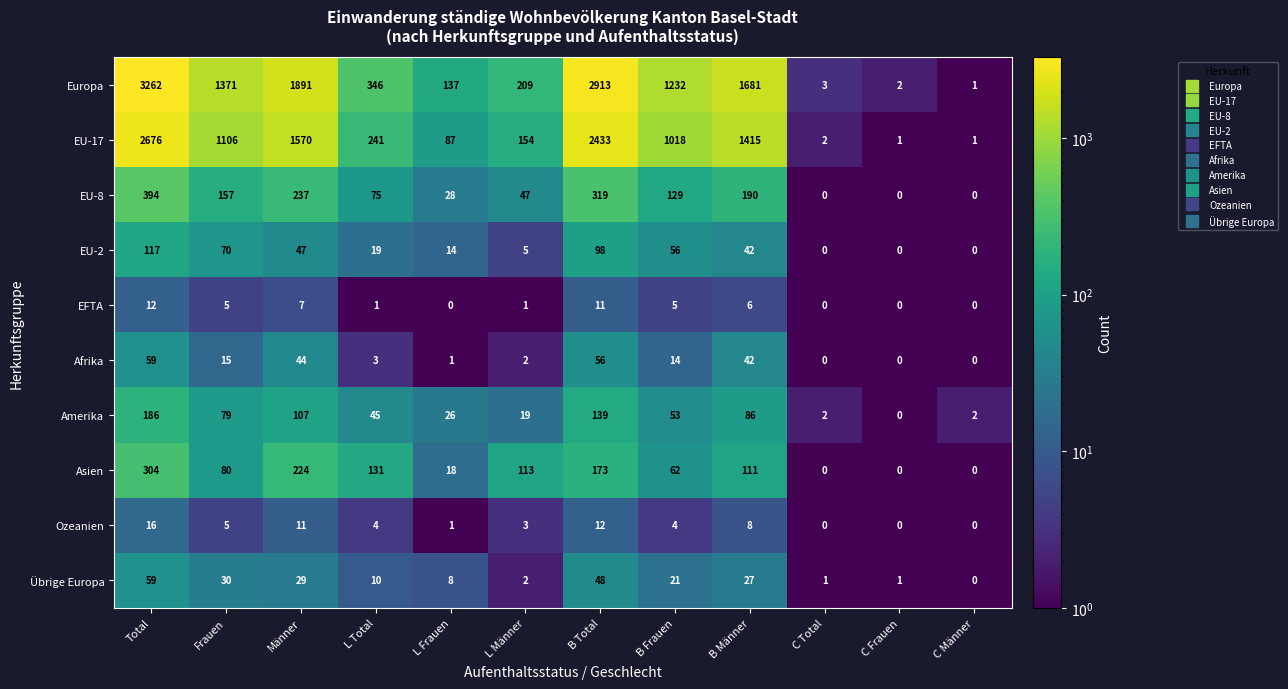

List the labels in order of Europa value, smallest first.

C Männer, C Frauen, C Total, L Frauen, L Männer, L Total, B Frauen, Frauen, B Männer, Männer, B Total, Total